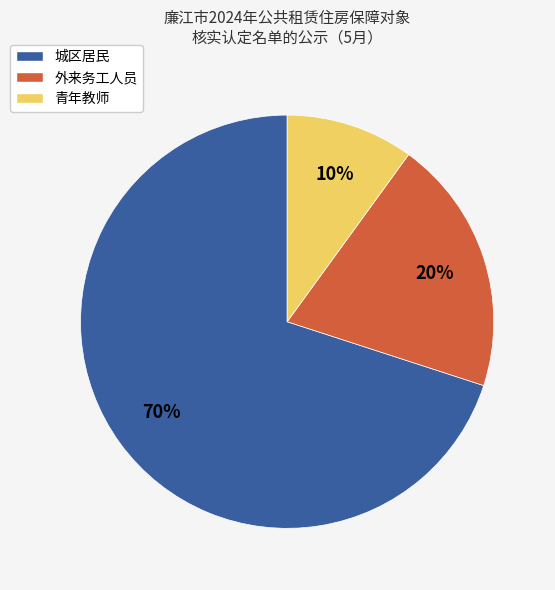

The 外来务工人员 slice represents 33% of the pie. True or false?

False